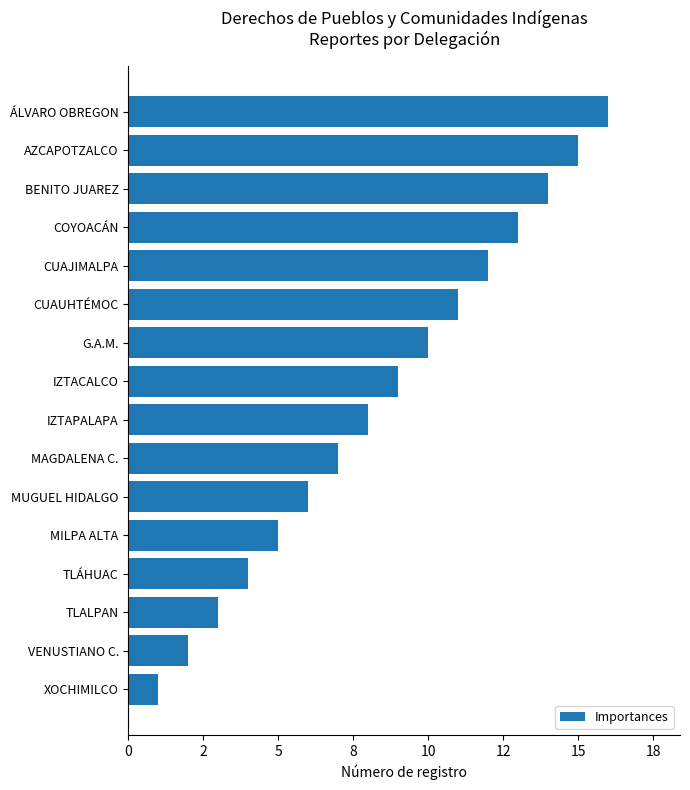

Are the bars horizontal?

Yes